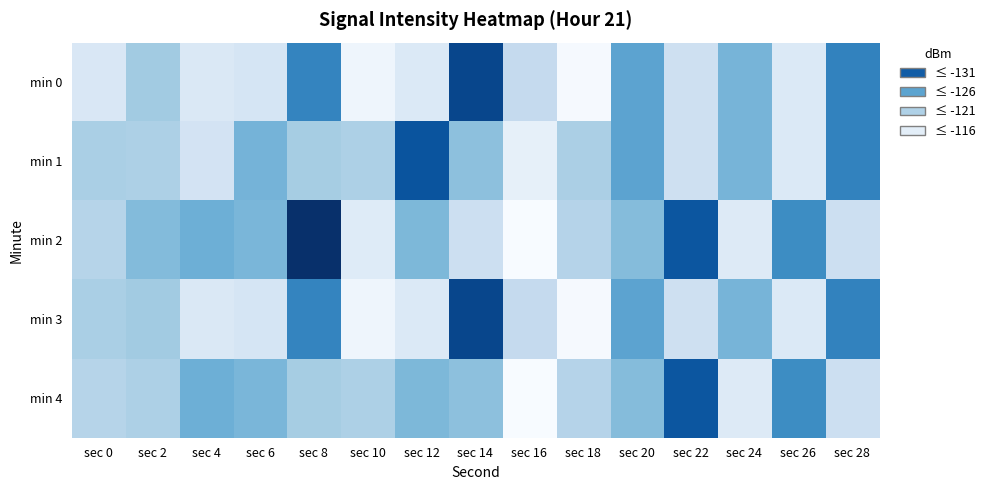

Which series has the widest spread of values?

min 2